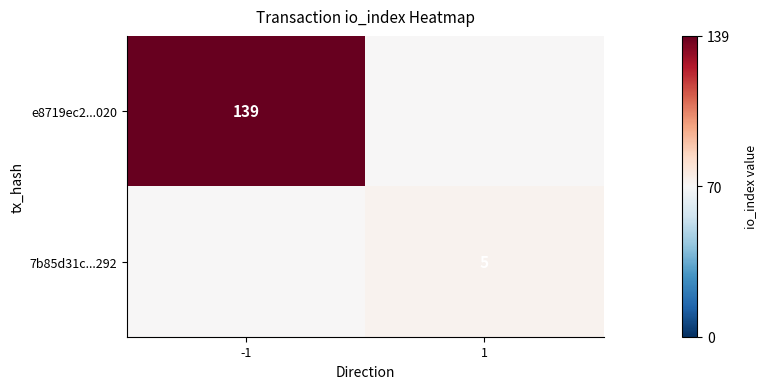

True or false: 7b85d31c...292 has a value of 5 at 1.

True